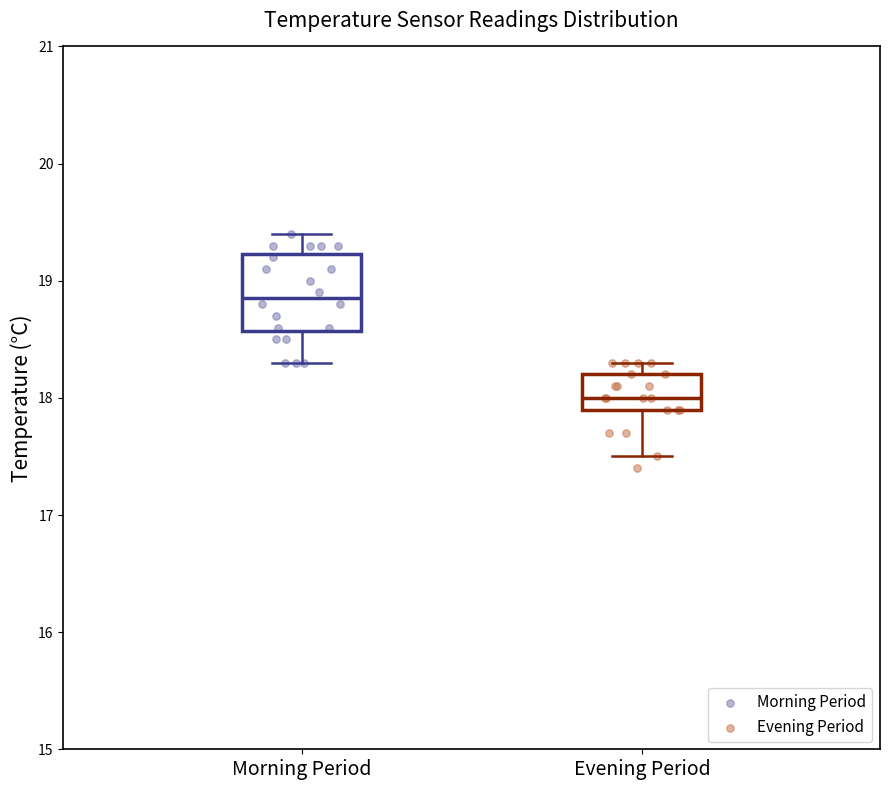

Which box's median line is the lowest?

Evening Period